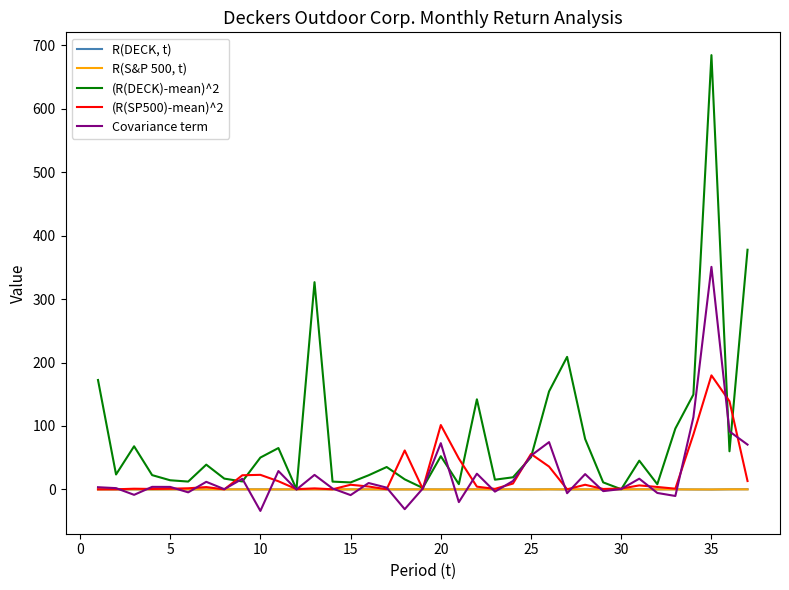

What is the lowest value of the Covariance term series?

-33.9